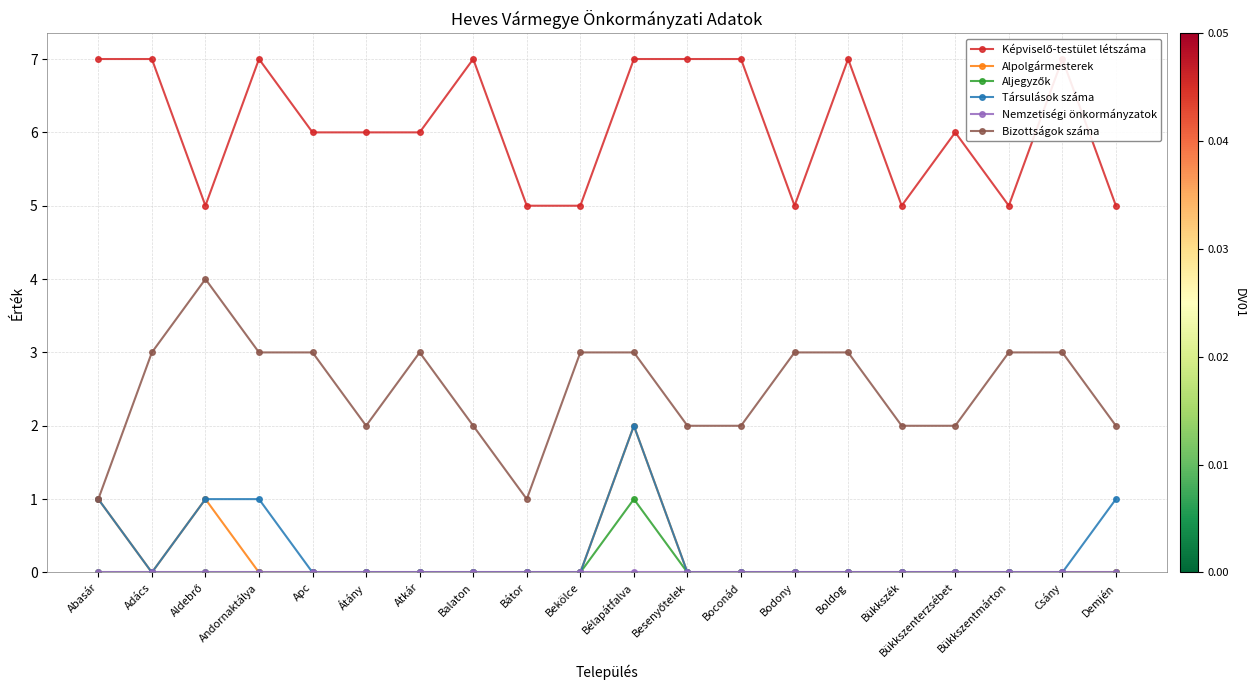

What is the label of the 2nd point from the right?

Csány